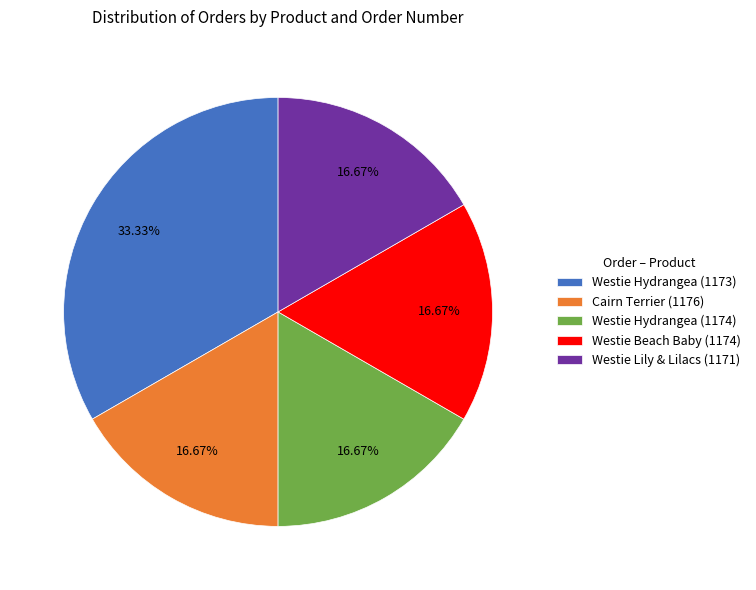

Is it true that Cairn Terrier (1176) is 26% of the pie?

False